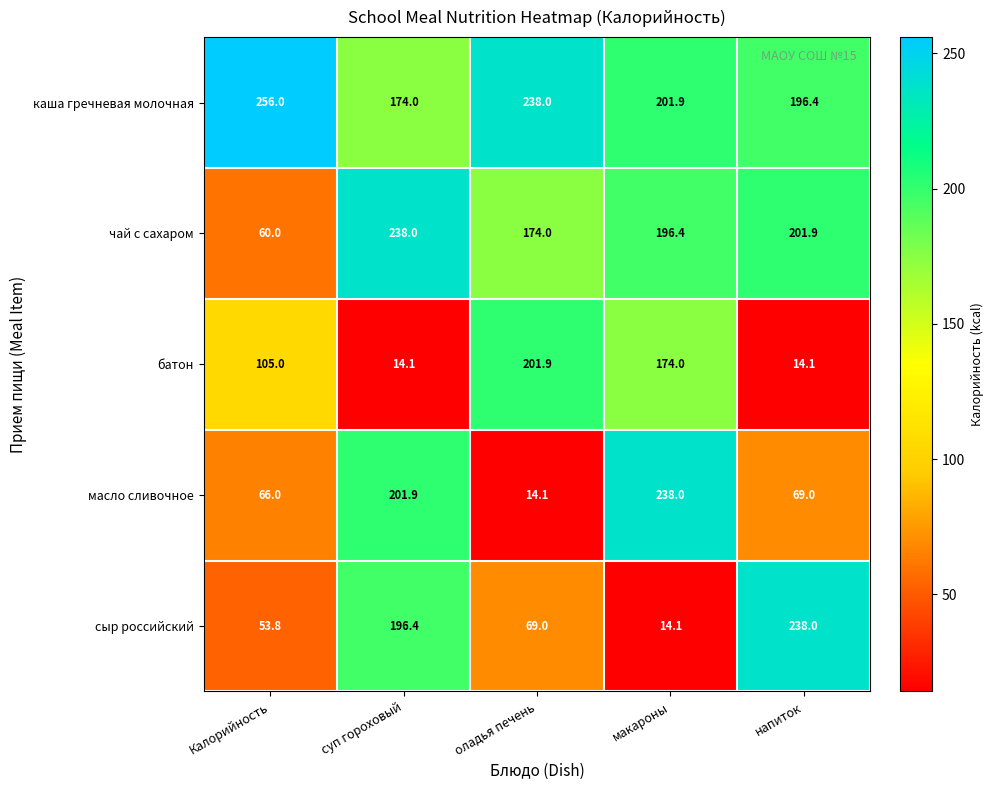

Count the number of data series in this chart.

5